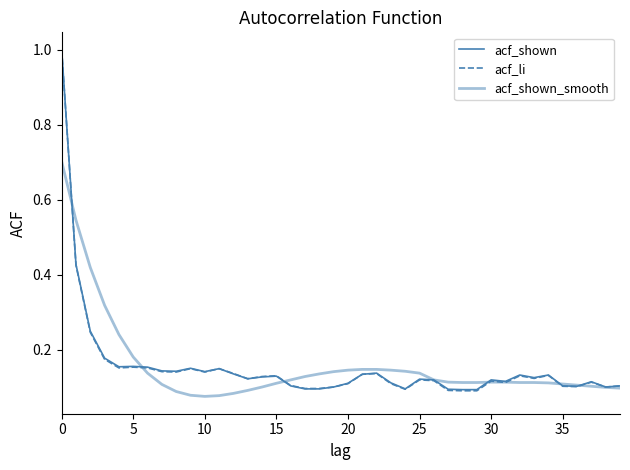

Which series has the largest range (max minus min)?

acf_li